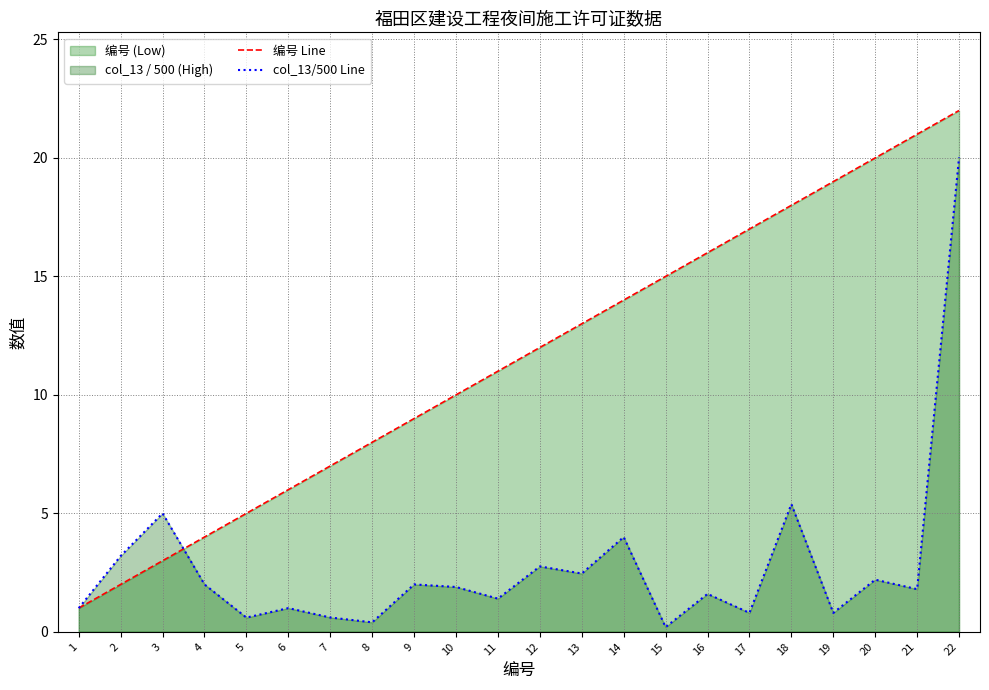

What is the value of the 编号 Line point at the 3rd from the left?

3.0